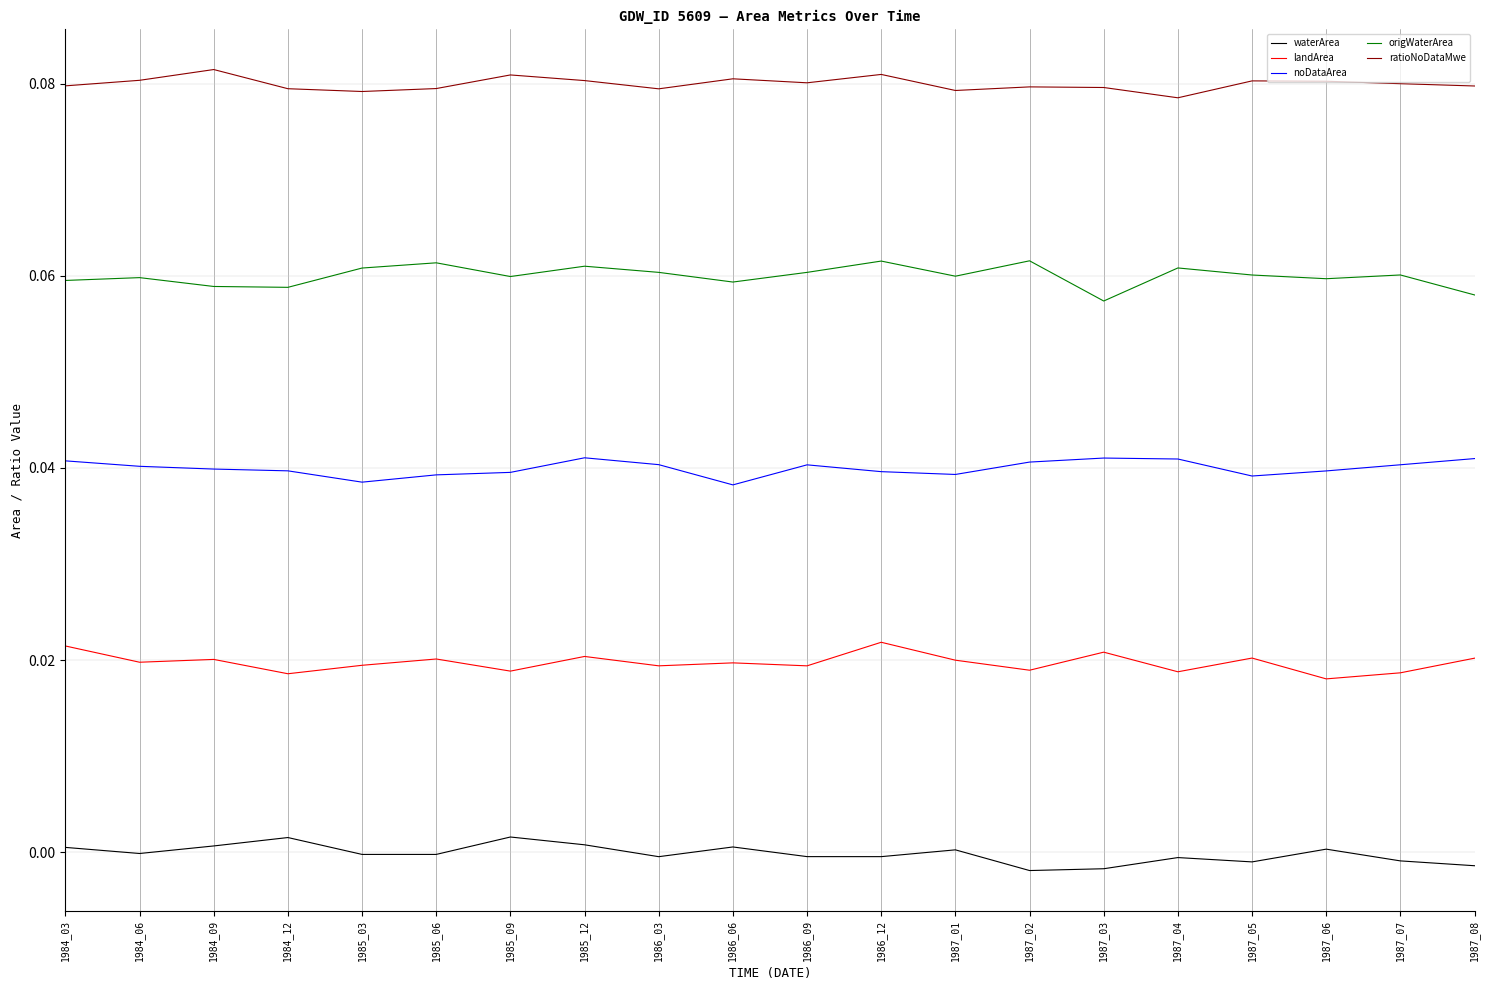

The waterArea series shows 0.0 at 1987_01. True or false?

True